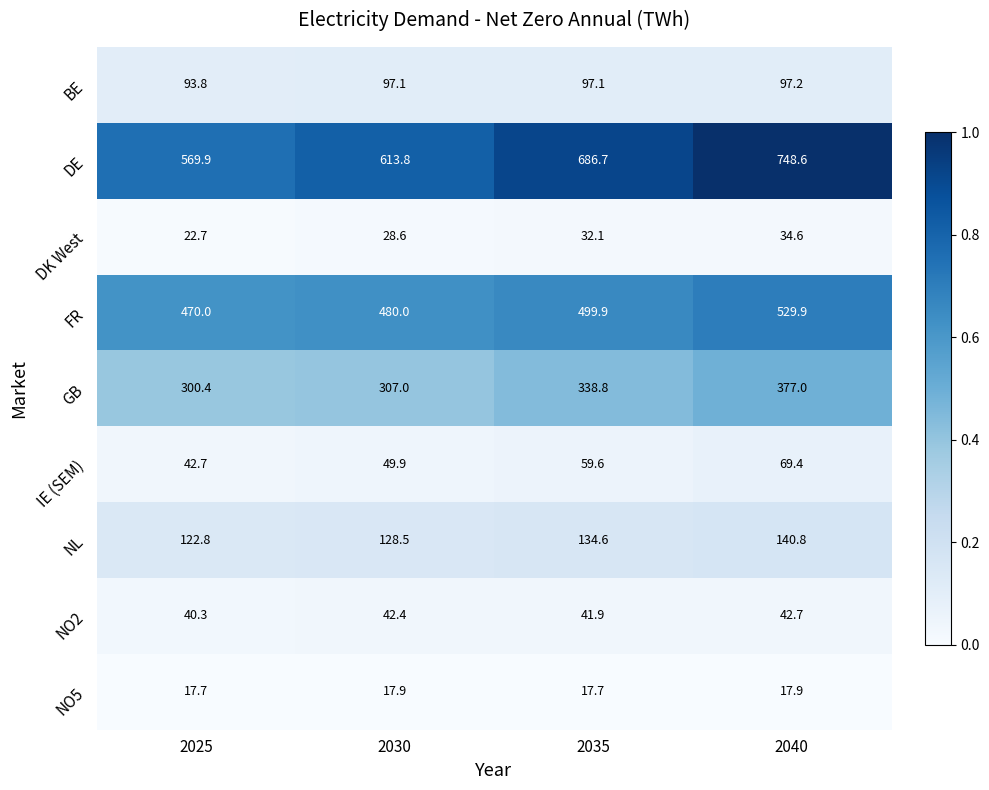

What is the total value across all series at 2025?

1680.3